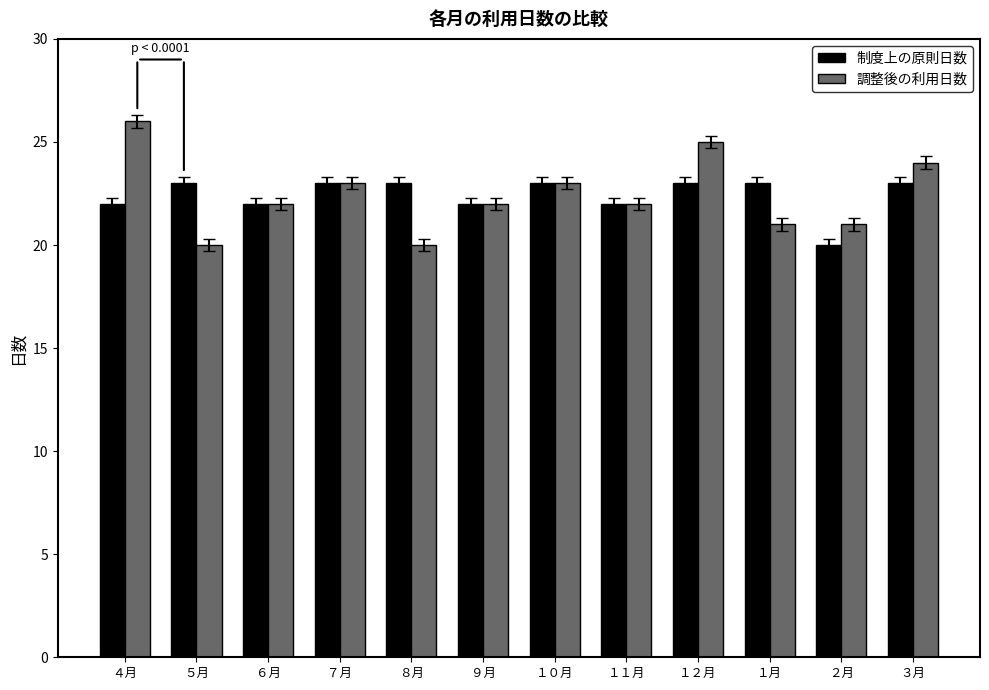

What is the value of the 調整後の利用日数 bar at the 5th from the left?

20